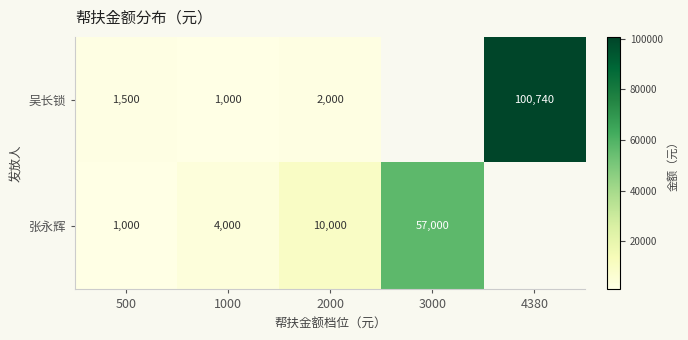

What is the total value across all series at 1000?

5000